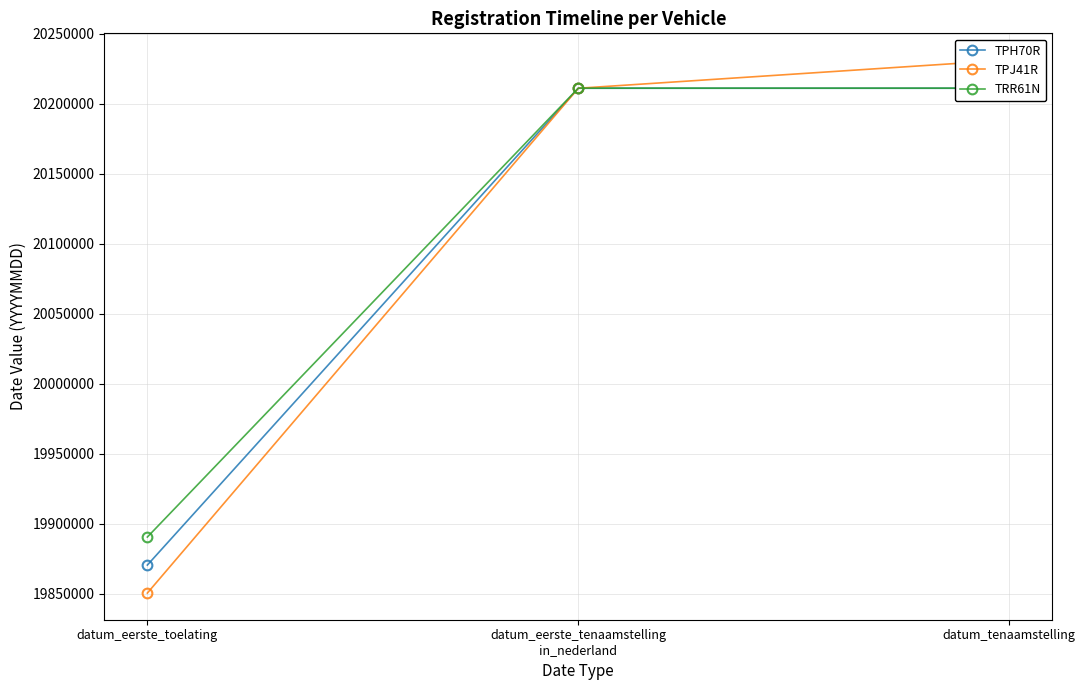

At which label does TPH70R reach its minimum?

datum_eerste_toelating